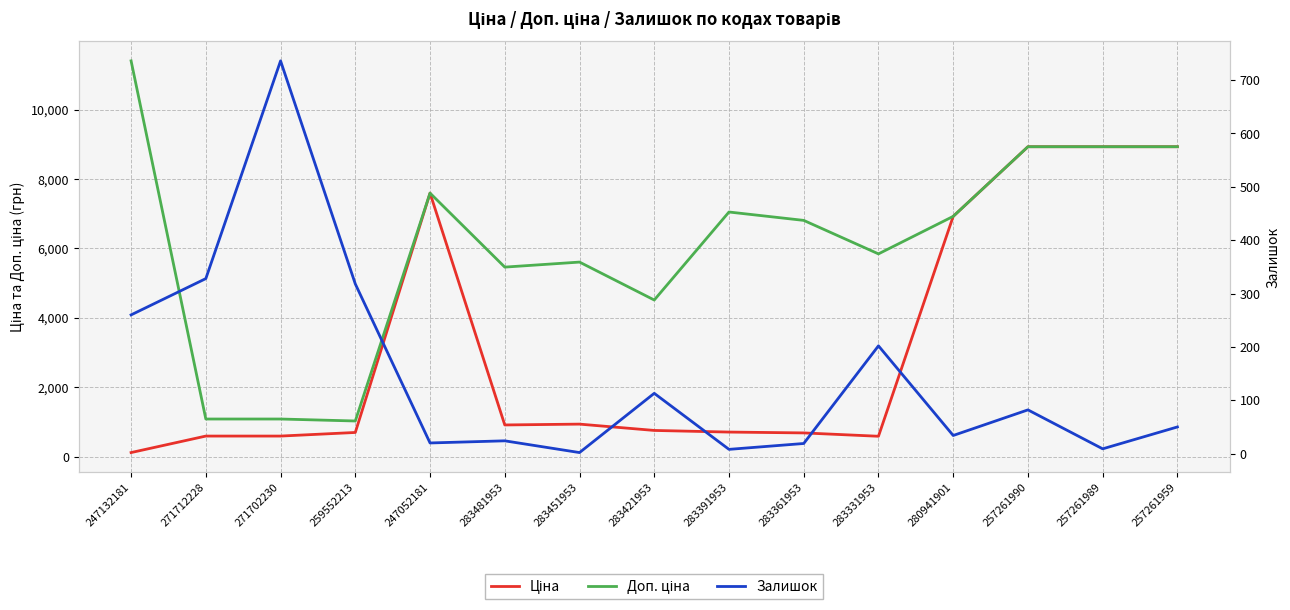

How many values in the Залишок series exceed 50?

7